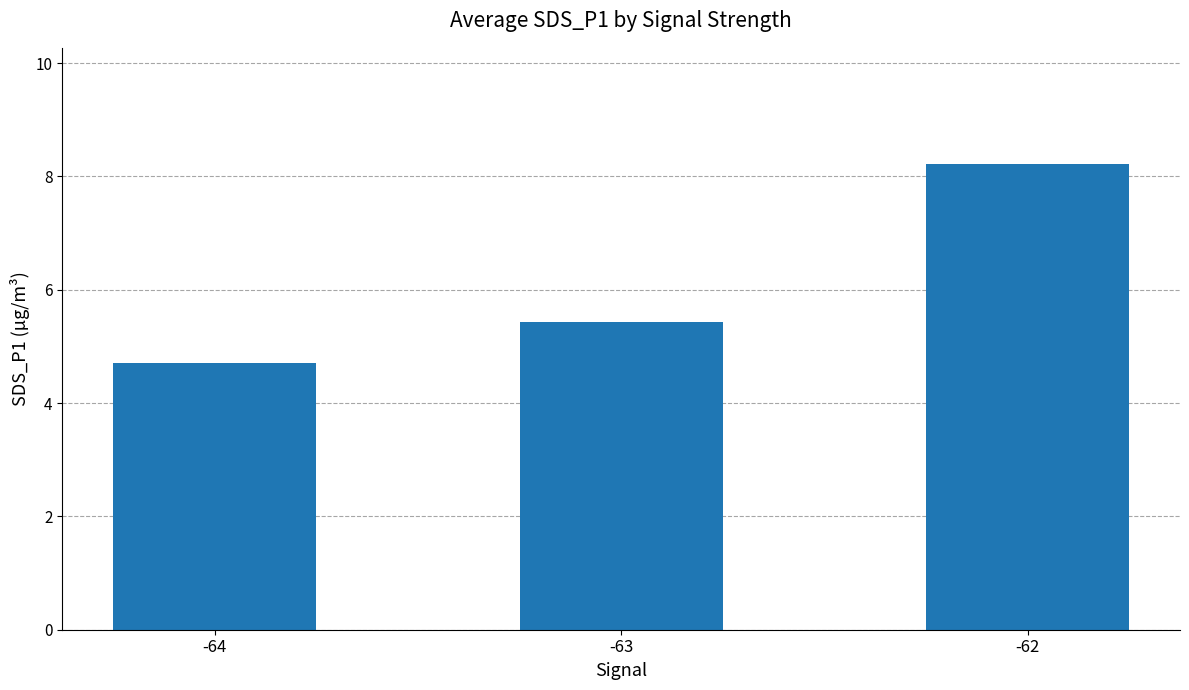

True or false: the data shows 4.7 at -64.

True